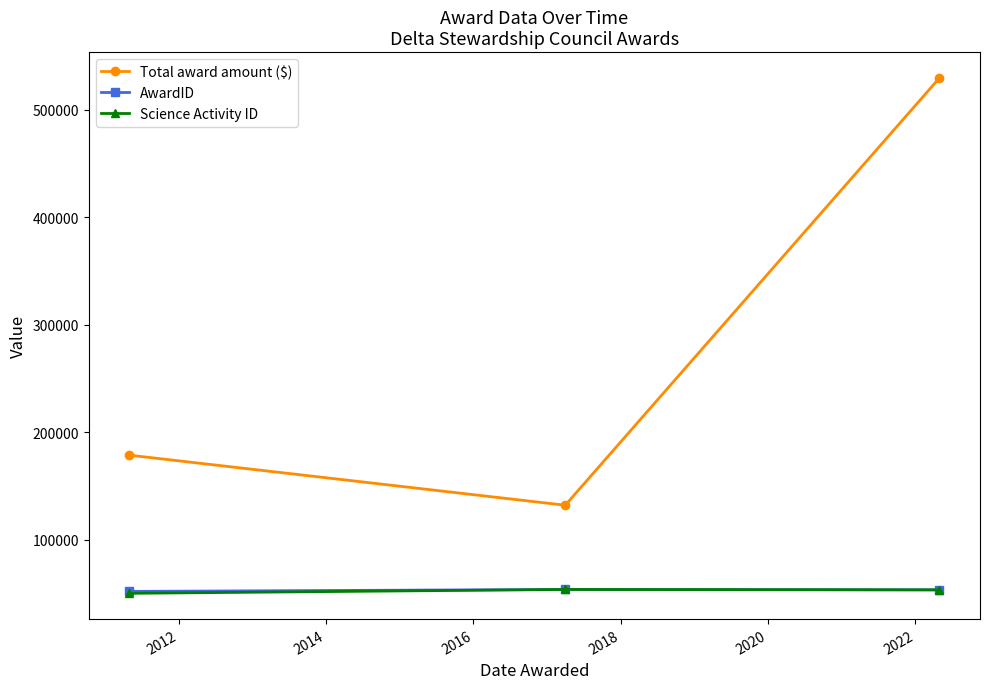

What is the average value of the Science Activity ID series?

52160